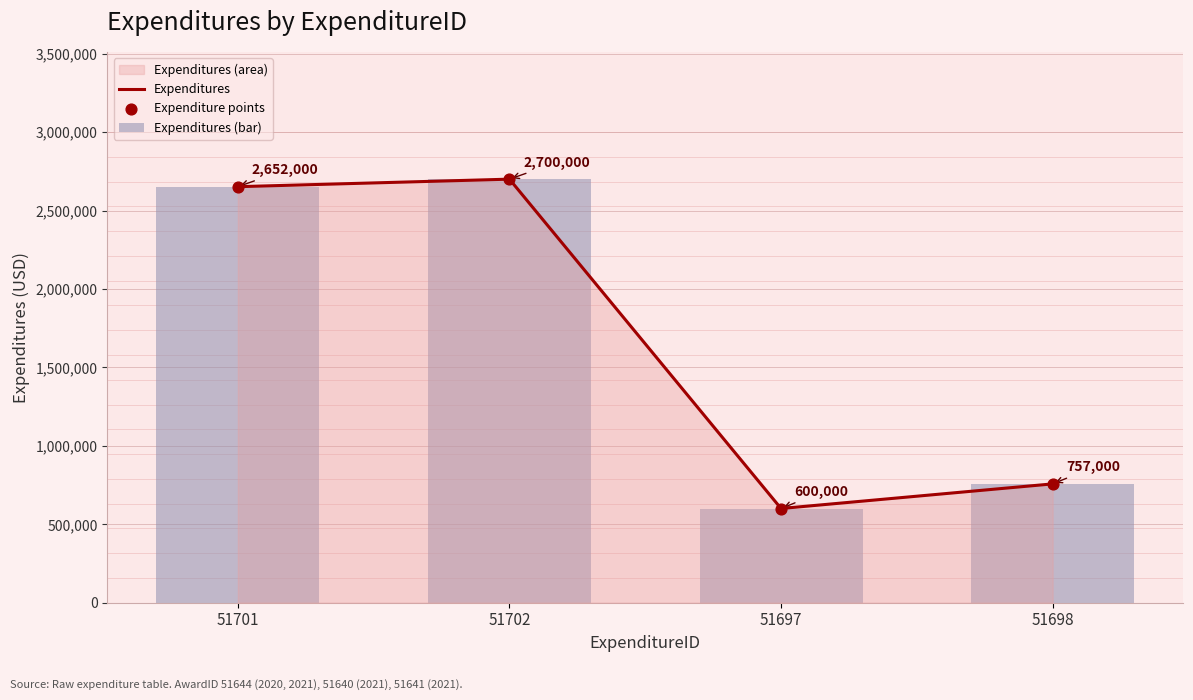

Which series reaches the minimum Y coordinate?

Expenditures